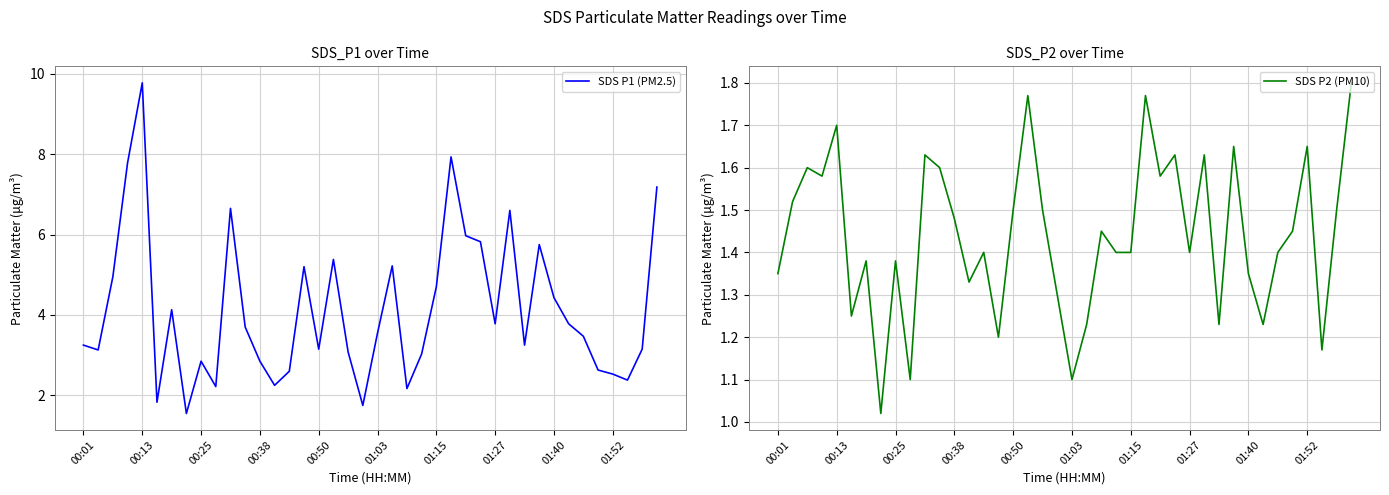

What value does the SDS P1 (PM2.5) series have at 14?

2.6